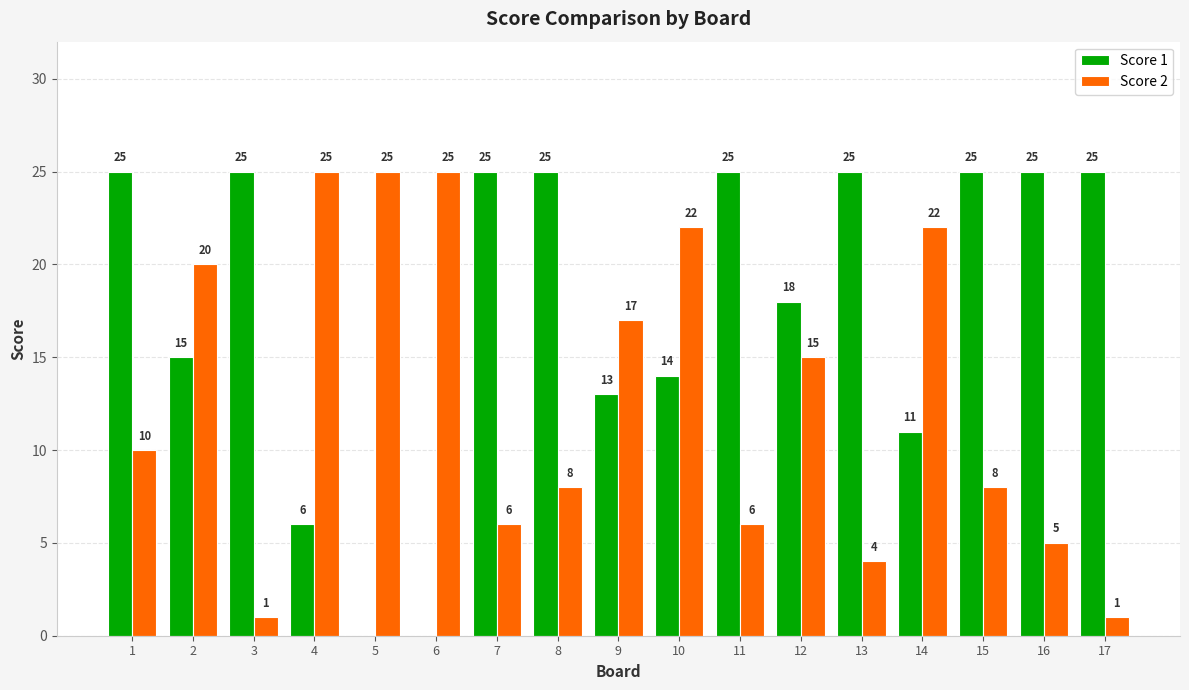

Between 1 and 9, which series saw the biggest shift?

Score 1